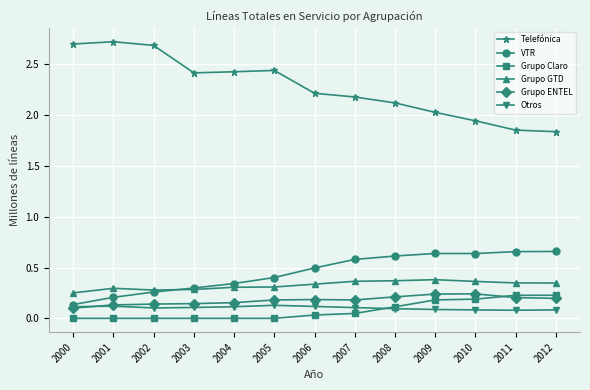

True or false: Grupo ENTEL and Grupo GTD intersect in this chart.

False